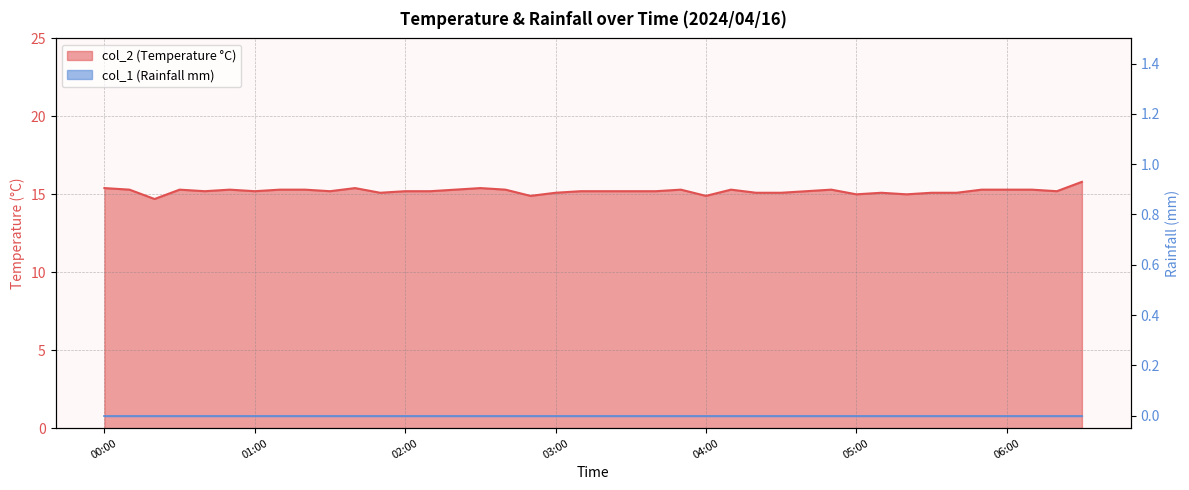

What value does the data have at 04:30?

15.1